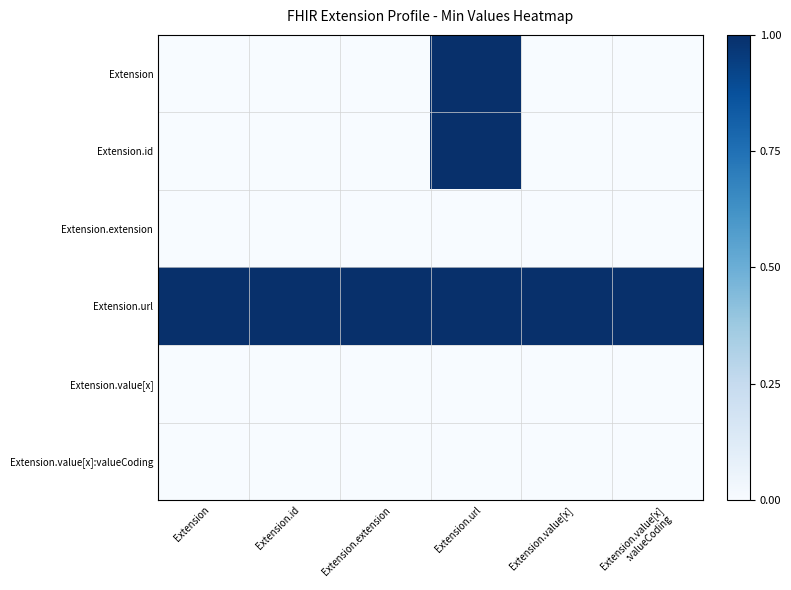

Reading left to right, list all the values displayed in this chart.

Extension: Extension=0	Extension.id=0	Extension.extension=0	Extension.url=1	Extension.value[x]=0	Extension.value[x]
:valueCoding=0
Extension.id: Extension=0	Extension.id=0	Extension.extension=0	Extension.url=1	Extension.value[x]=0	Extension.value[x]
:valueCoding=0
Extension.extension: Extension=0	Extension.id=0	Extension.extension=0	Extension.url=0	Extension.value[x]=0	Extension.value[x]
:valueCoding=0
Extension.url: Extension=1	Extension.id=1	Extension.extension=1	Extension.url=1	Extension.value[x]=1	Extension.value[x]
:valueCoding=1
Extension.value[x]: Extension=0	Extension.id=0	Extension.extension=0	Extension.url=0	Extension.value[x]=0	Extension.value[x]
:valueCoding=0
Extension.value[x]:valueCoding: Extension=0	Extension.id=0	Extension.extension=0	Extension.url=0	Extension.value[x]=0	Extension.value[x]
:valueCoding=0